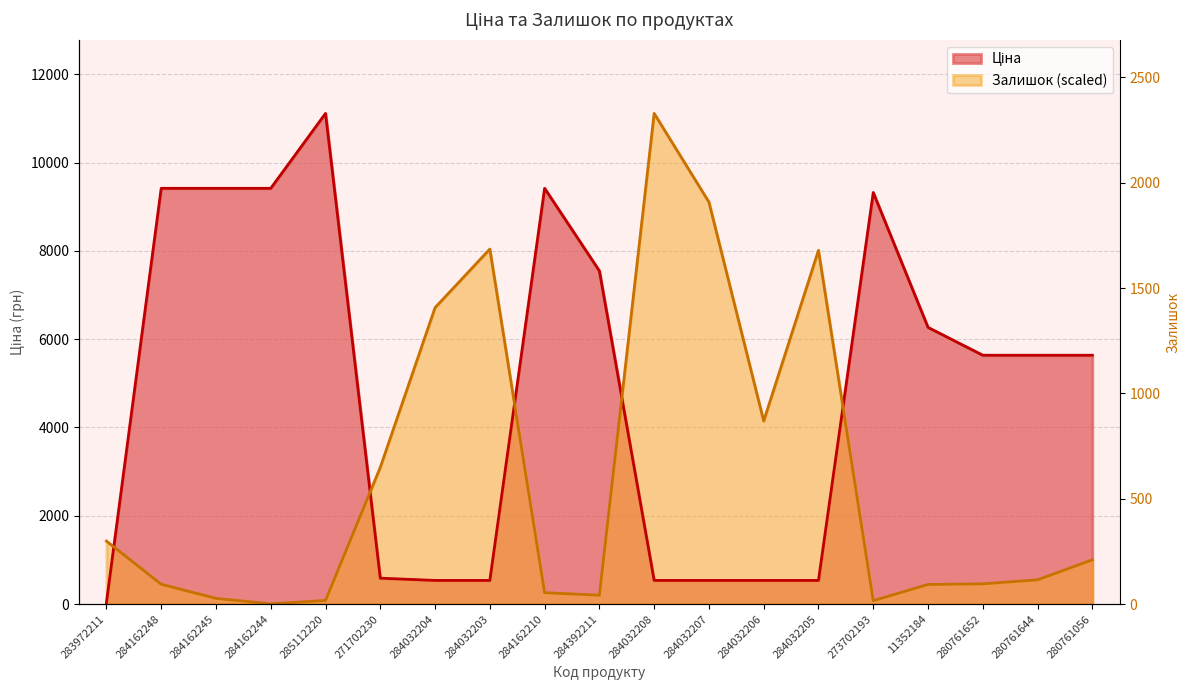

Between 284032203 and 284162244, which is larger?

284162244